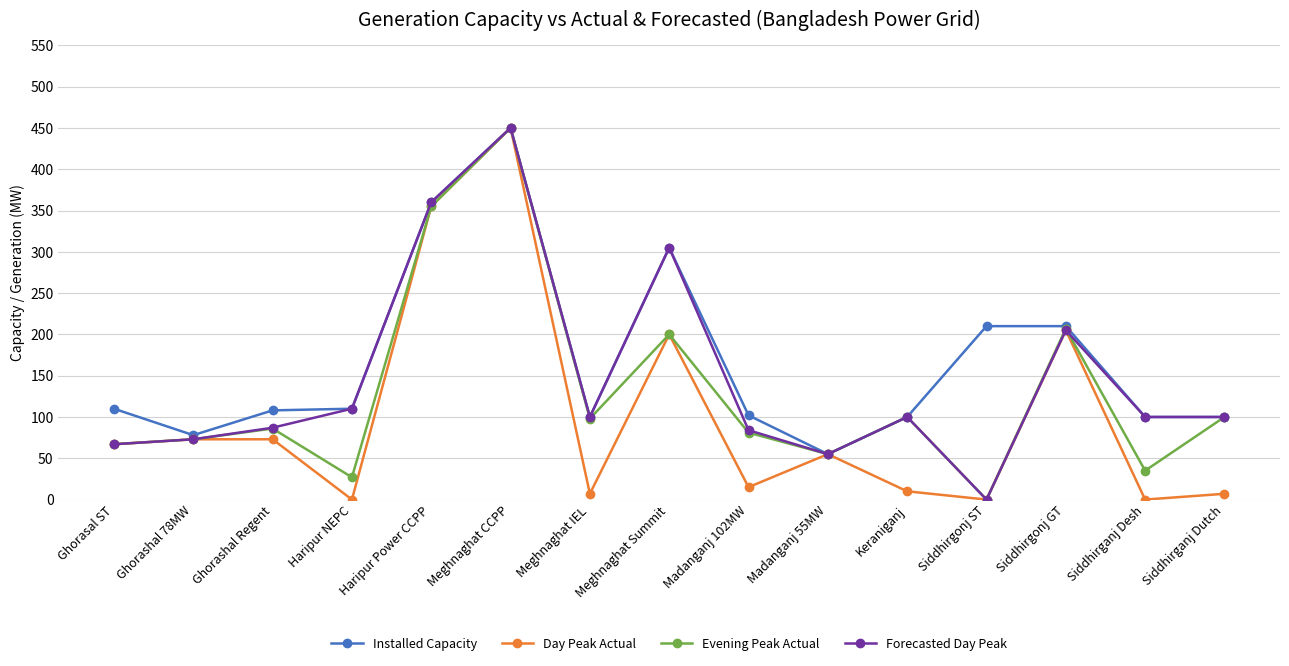

What position from the left is Siddhirgonj ST?

12